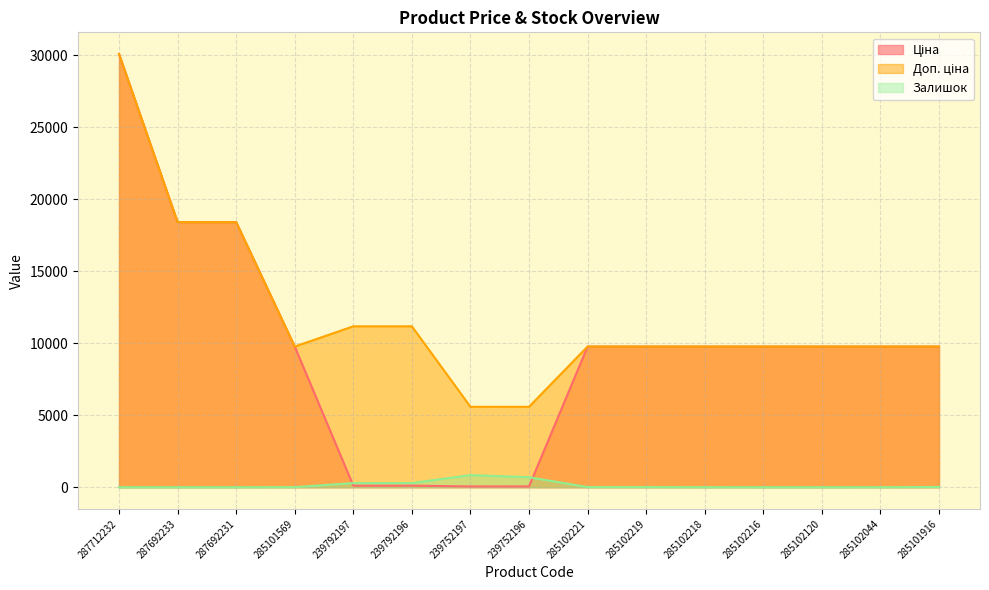

Between which two adjacent categories do Ціна and Залишок first intersect?

285101569 and 239792197